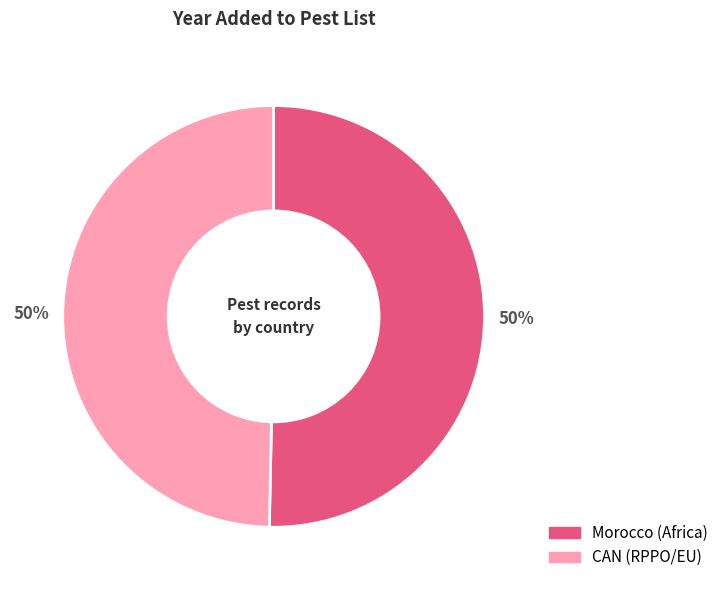

To the nearest percent, what is the average slice percentage?

50%